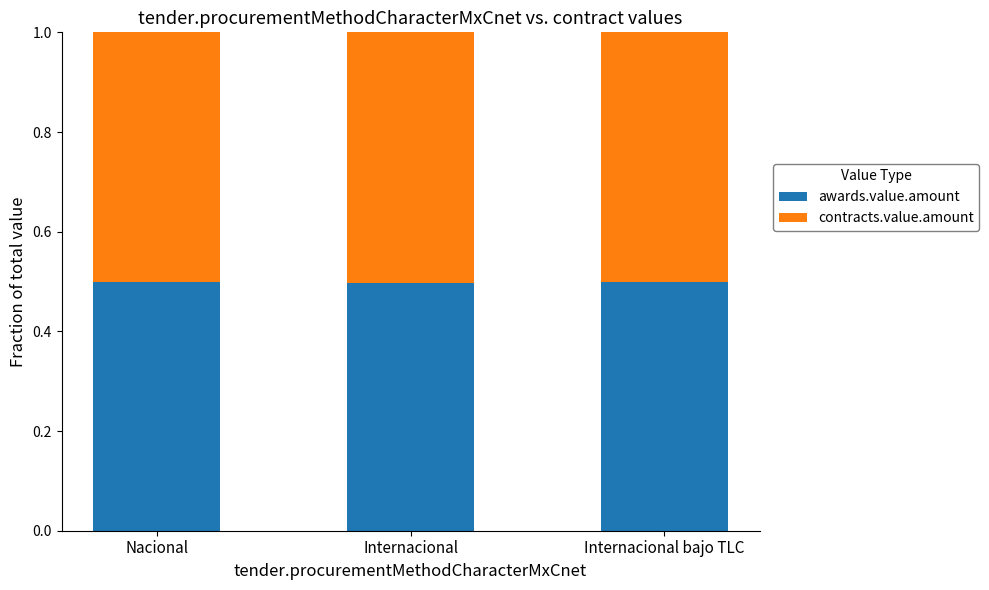

Count the awards.value.amount values in the range 0 to 1.

3